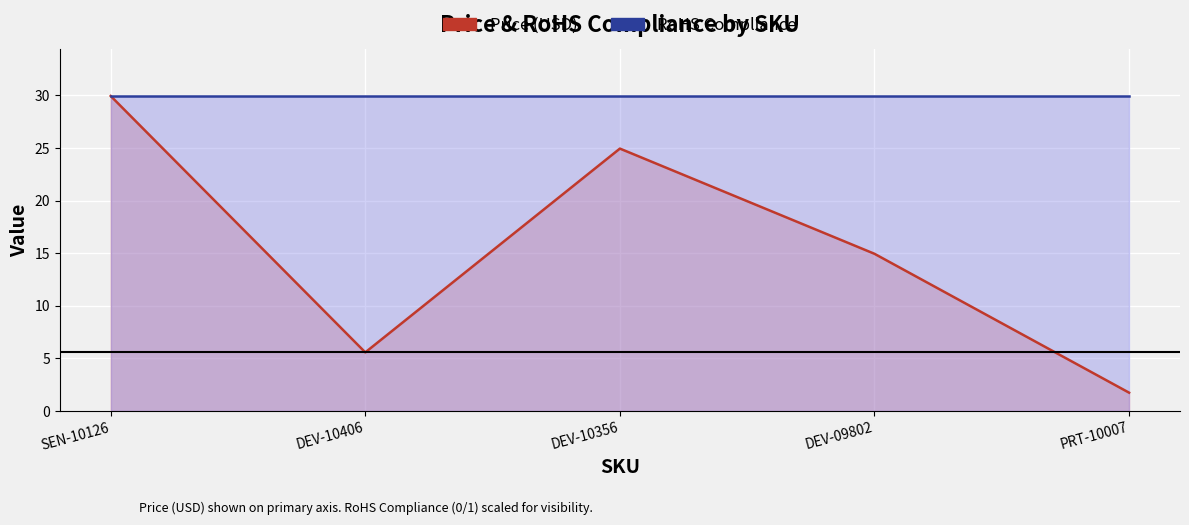

What is the label of the 1st point from the right?

PRT-10007